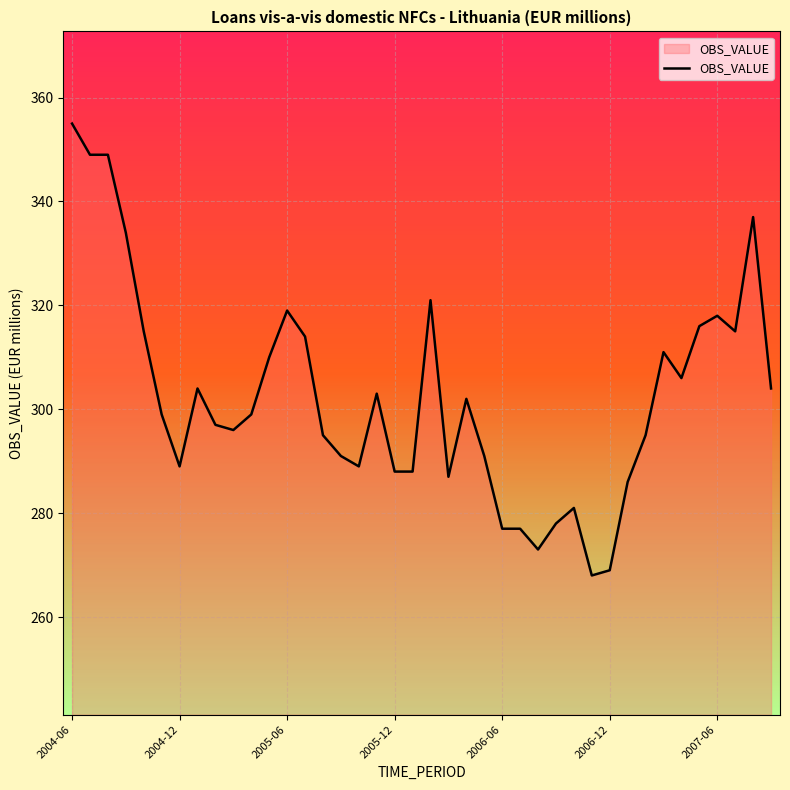

What is the difference between the maximum and minimum values?

87